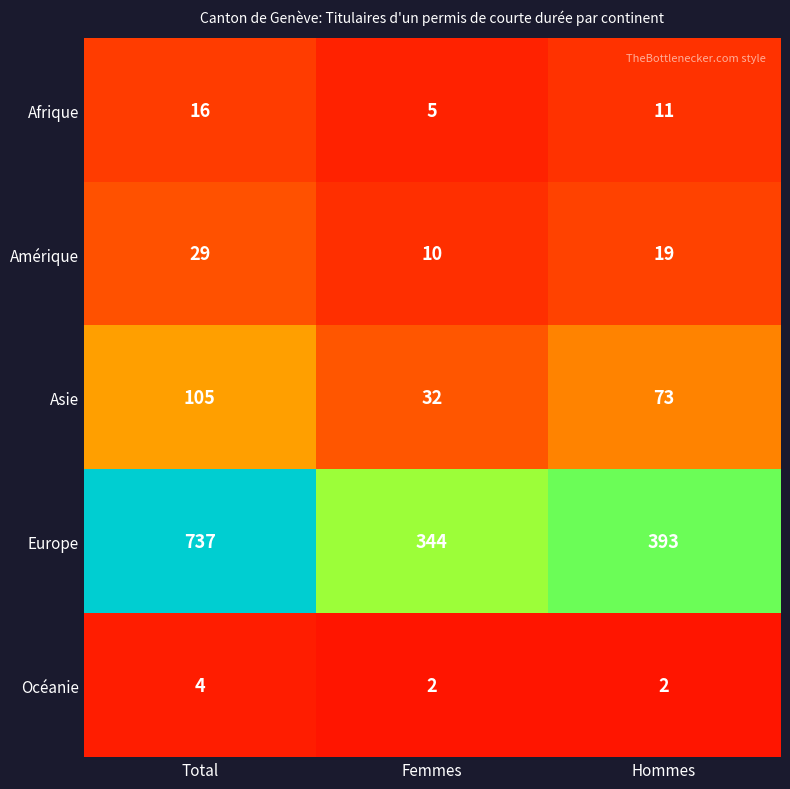

Which series has the largest range (max minus min)?

Europe